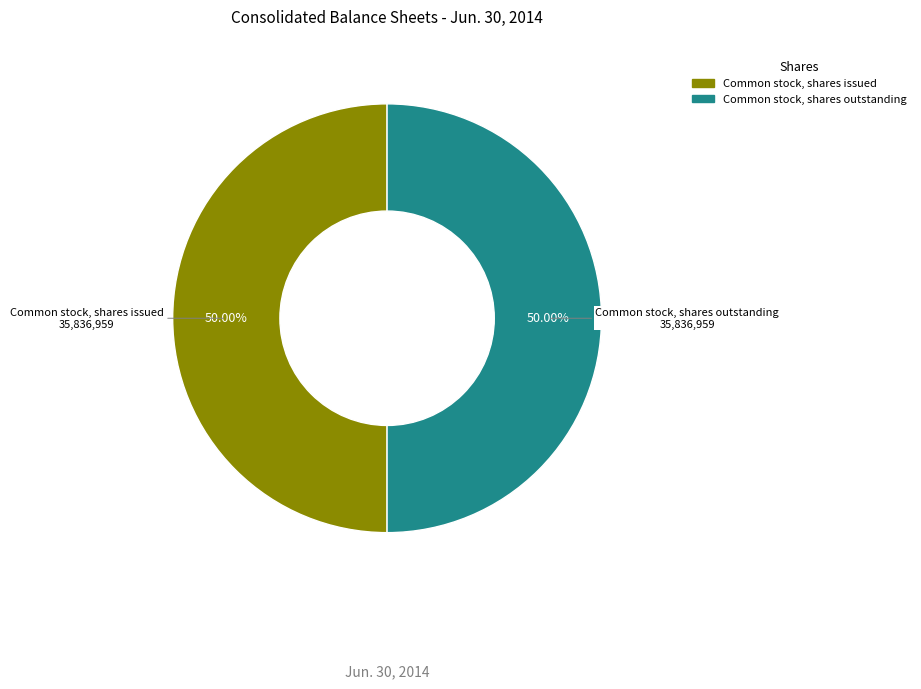

Count the number of slices in the pie.

2